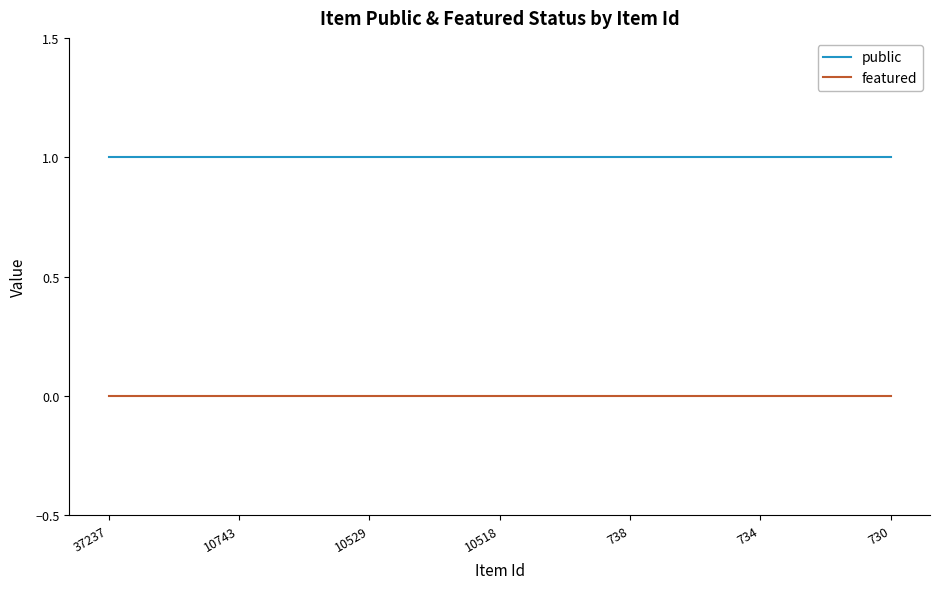

True or false: featured and public intersect in this chart.

False